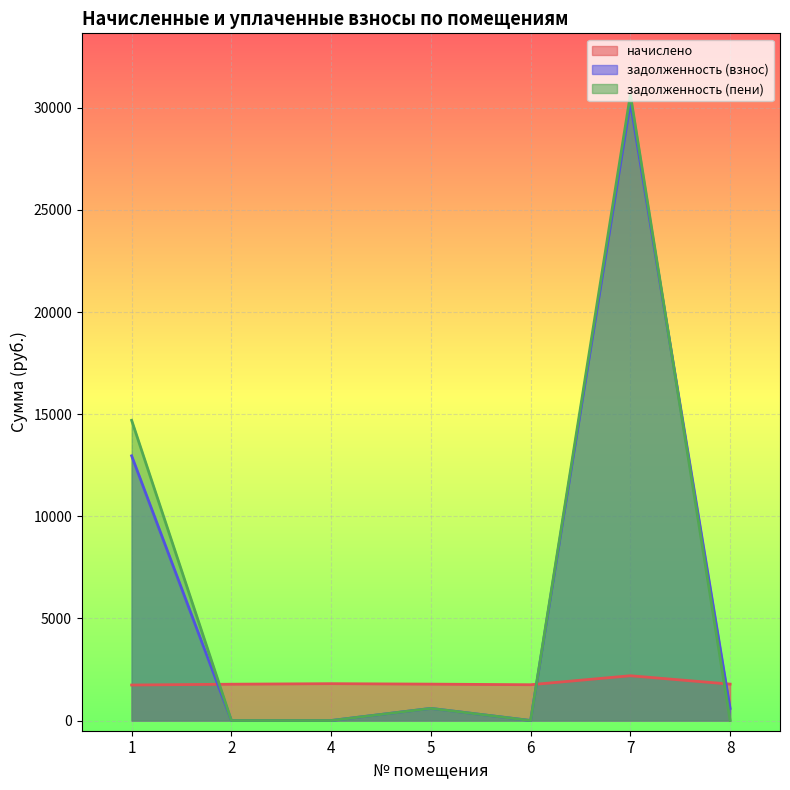

Reading left to right, what are all the values shown in this chart?

начислено: 1737.7	1778.0	1803.7	1781.7	1752.4	2192.3	1781.7
задолженность (взнос): 12961.5	0.0	0.0	593.9	0.0	30255.1	593.9
задолженность (пени): 14699.2	0.0	0.0	593.9	0.0	30649.6	0.0